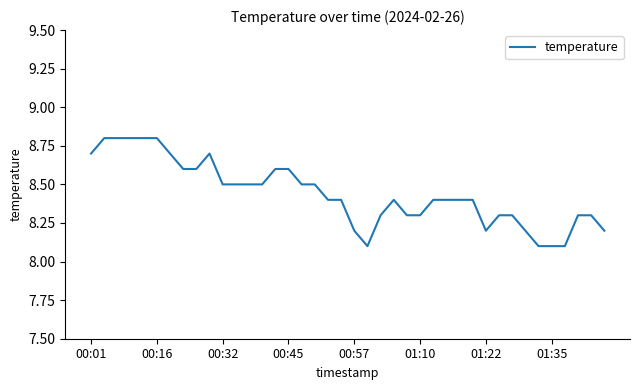

What is the greatest value displayed?

8.8